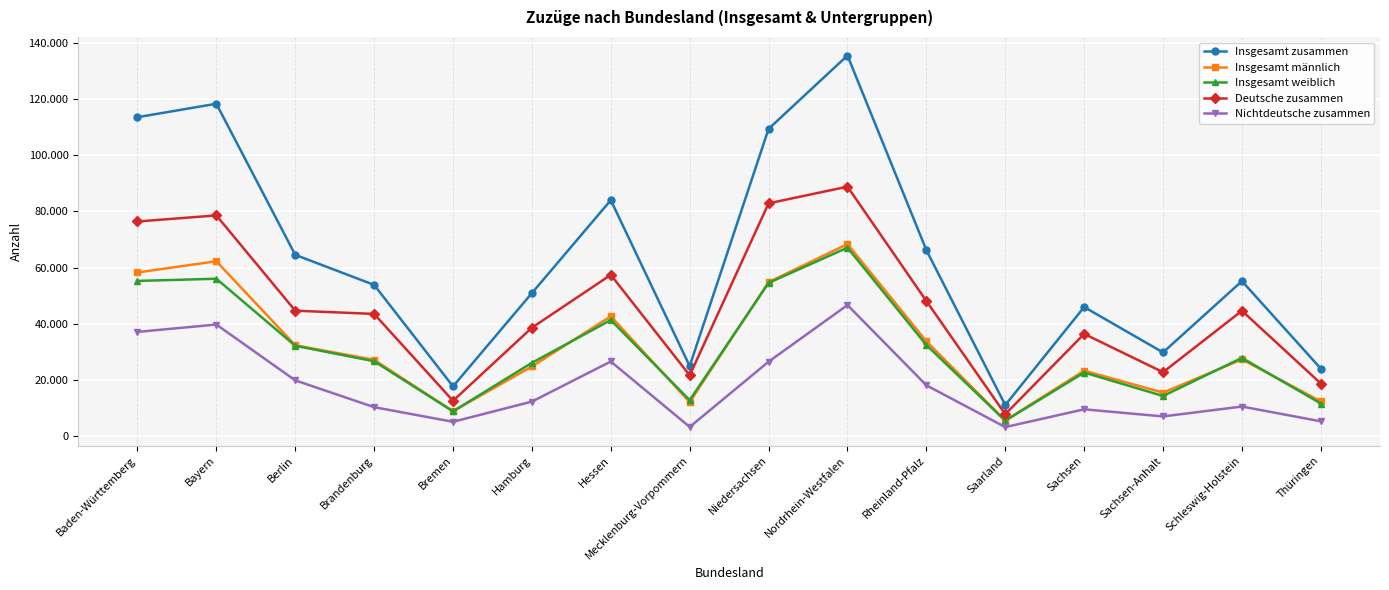

The value of Insgesamt weiblich at Baden-Württemberg is 18694. True or false?

False